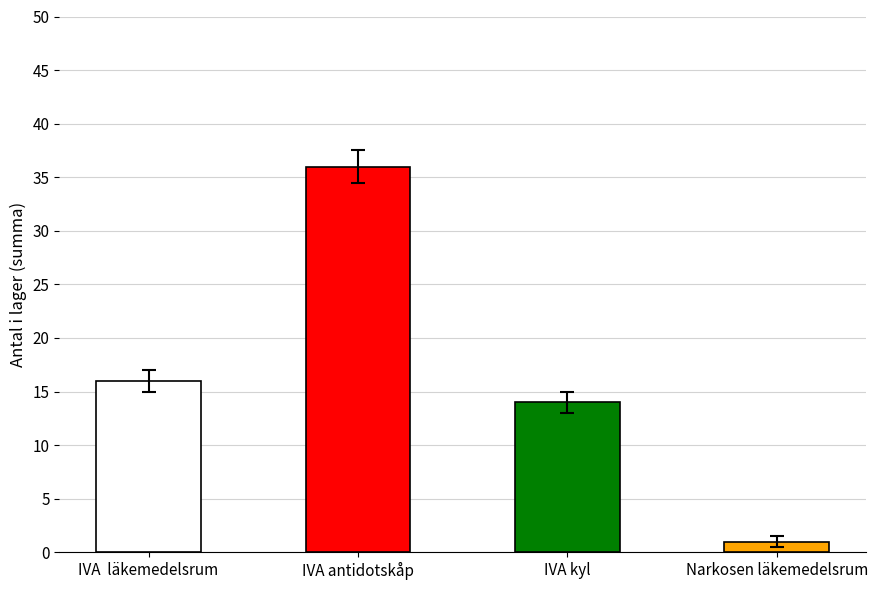

What is the sum of the values at IVA kyl and Narkosen läkemedelsrum?

15